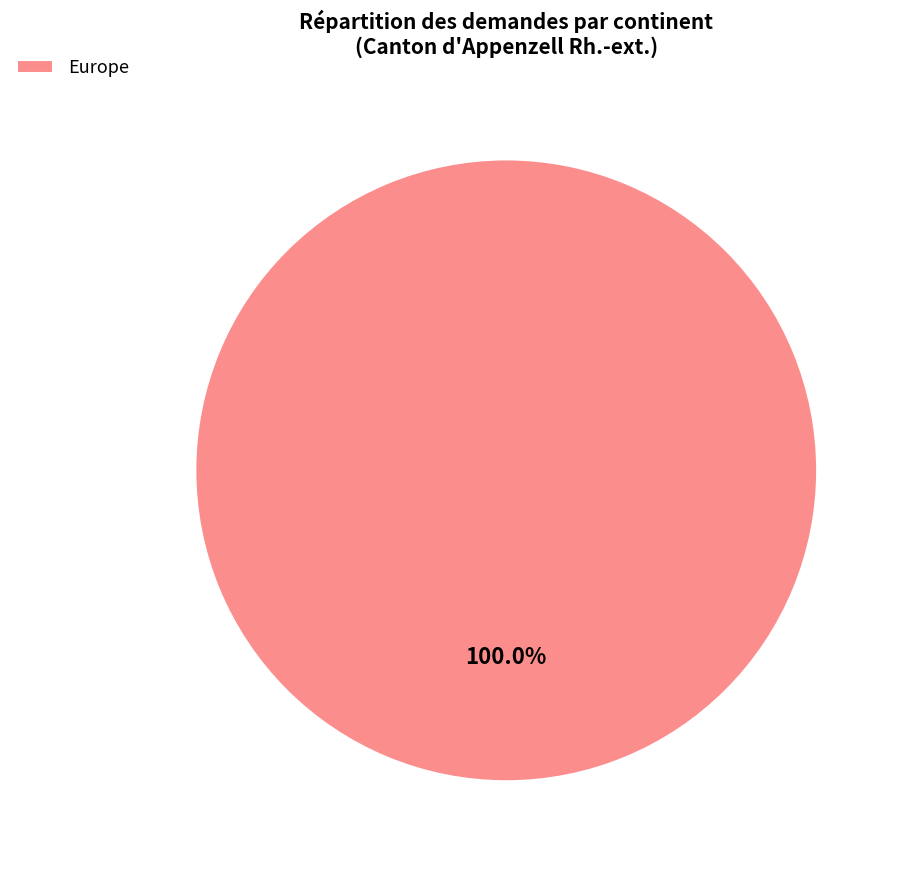

Which slice represents more than half of the pie?

Europe